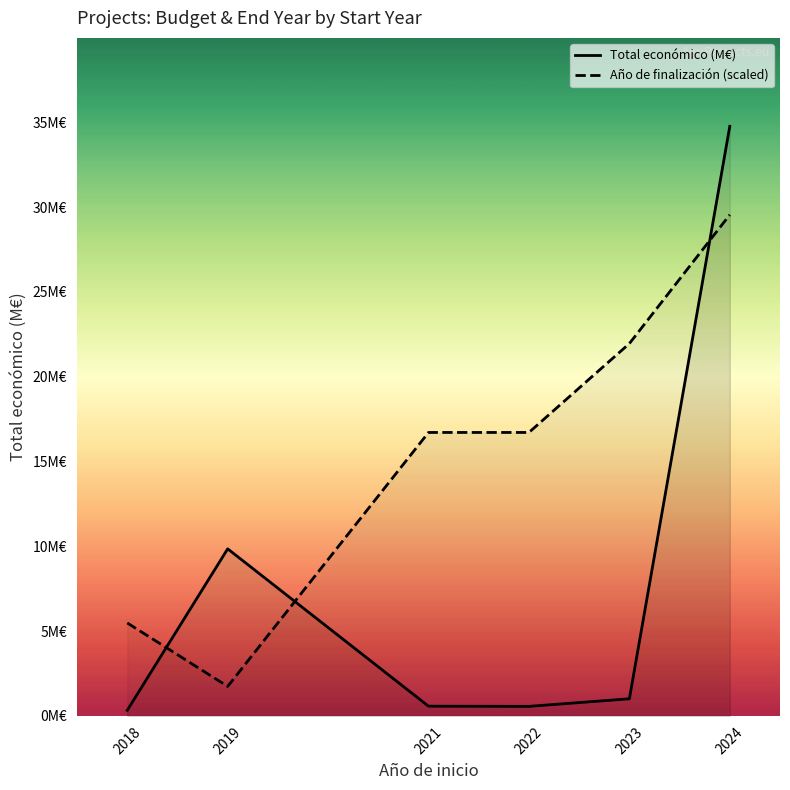

What is the smallest value displayed?

0.3